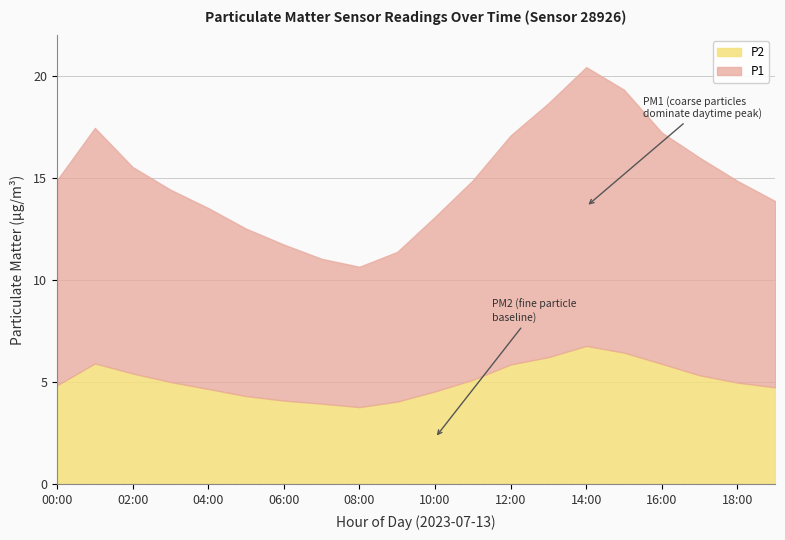

What is the label of the 6th point from the left?

05:00